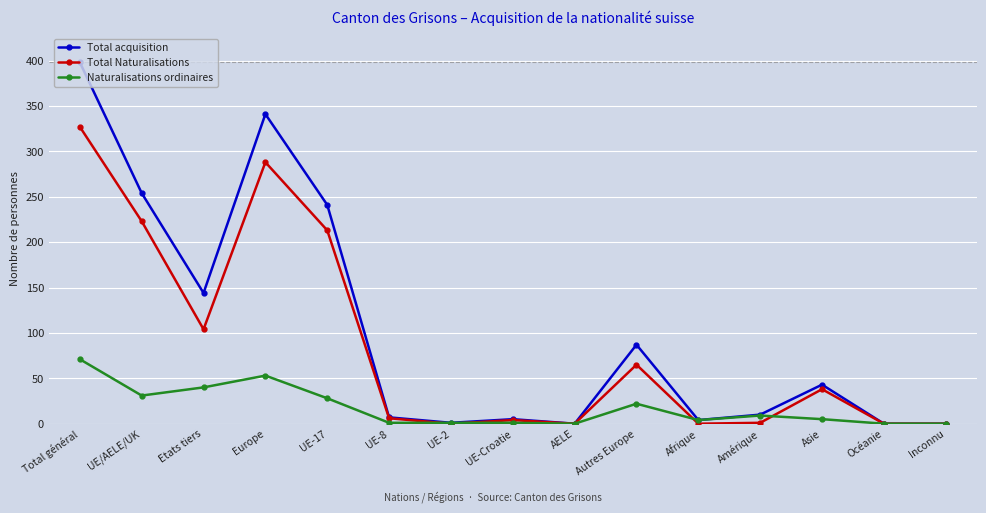

What is the highest value of the Total Naturalisations series?

327